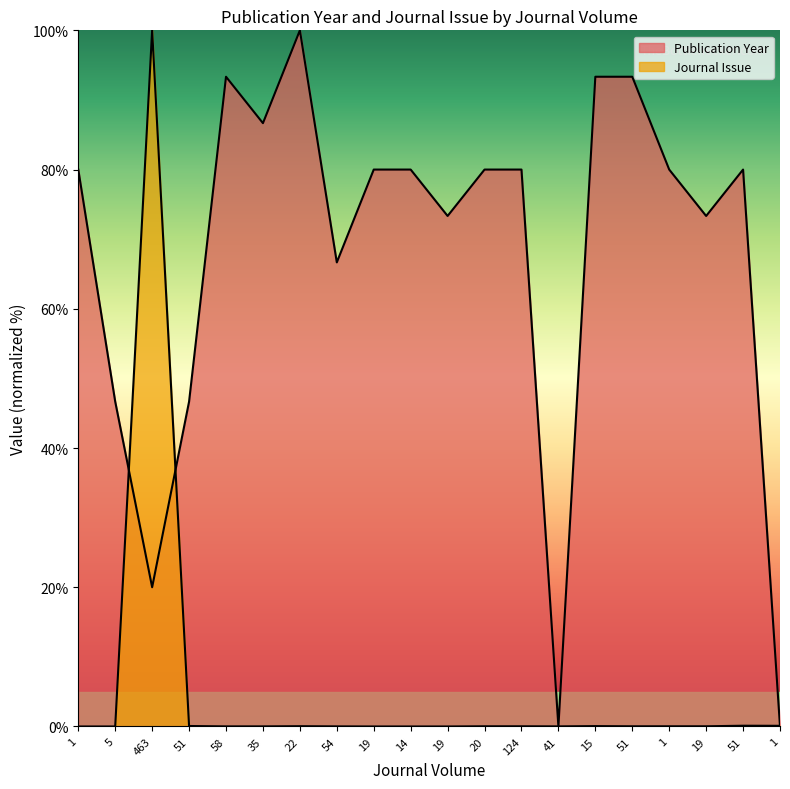

Reading right to left, list all the values displayed in this chart.

Publication Year: 1=0.0	51=80.0	19=73.3	1=80.0	51=93.3	15=93.3	41=0.0	124=80.0	20=80.0	19=73.3	14=80.0	19=80.0	54=66.7	22=100.0	35=86.7	58=93.3	51=46.7	463=20.0	5=46.7	1=80.0
Journal Issue: 1=0.1	51=0.1	19=0.0	1=0.0	51=0.0	15=0.1	41=0.0	124=0.0	20=0.0	19=0.0	14=0.0	19=0.0	54=0.0	22=0.0	35=0.0	58=0.0	51=0.1	463=100.0	5=0.0	1=0.0